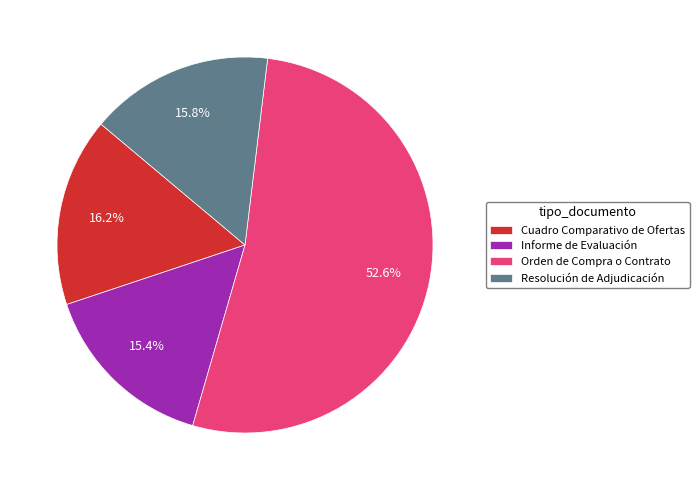

Which slice is the largest?

Orden de Compra o Contrato